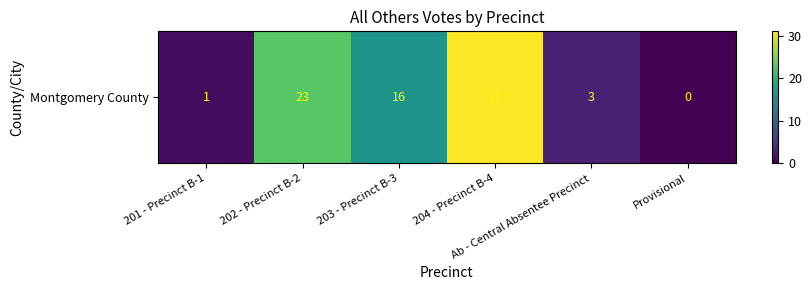

Which category has the lowest value across all series?

Provisional